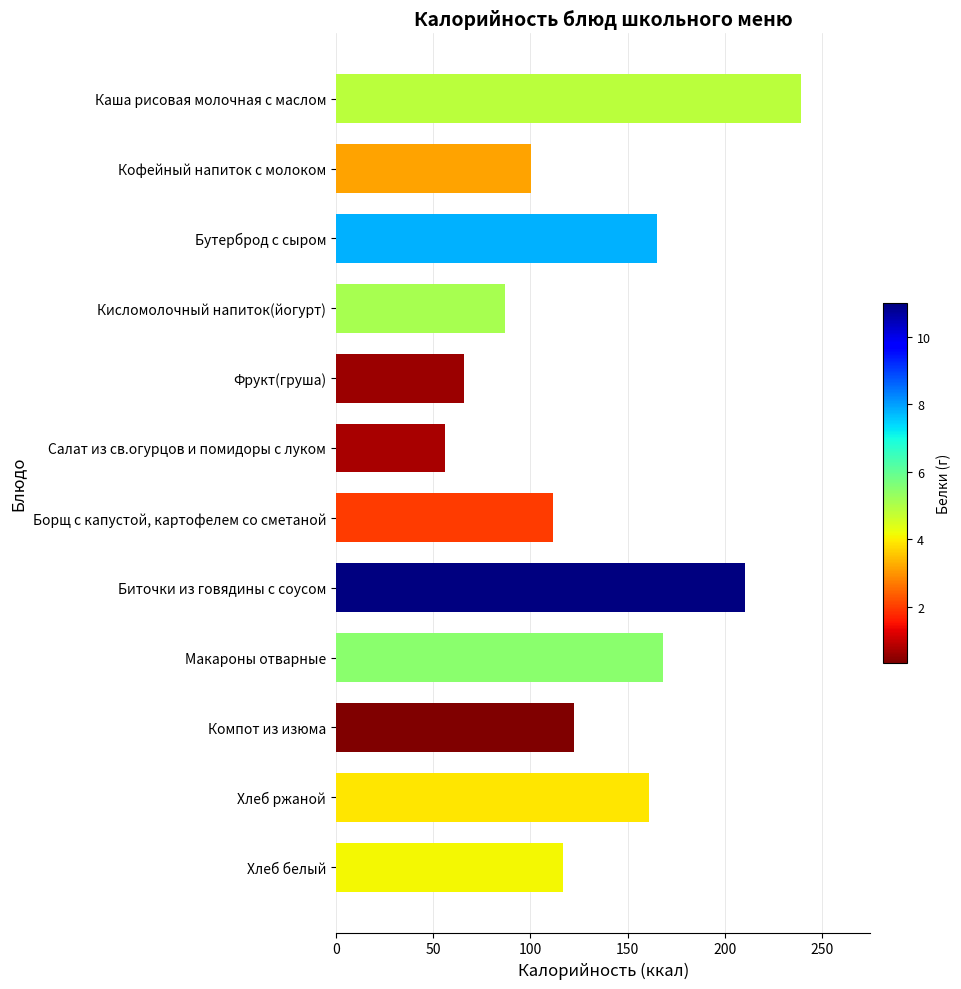

What is the difference between the maximum and minimum values?

182.7